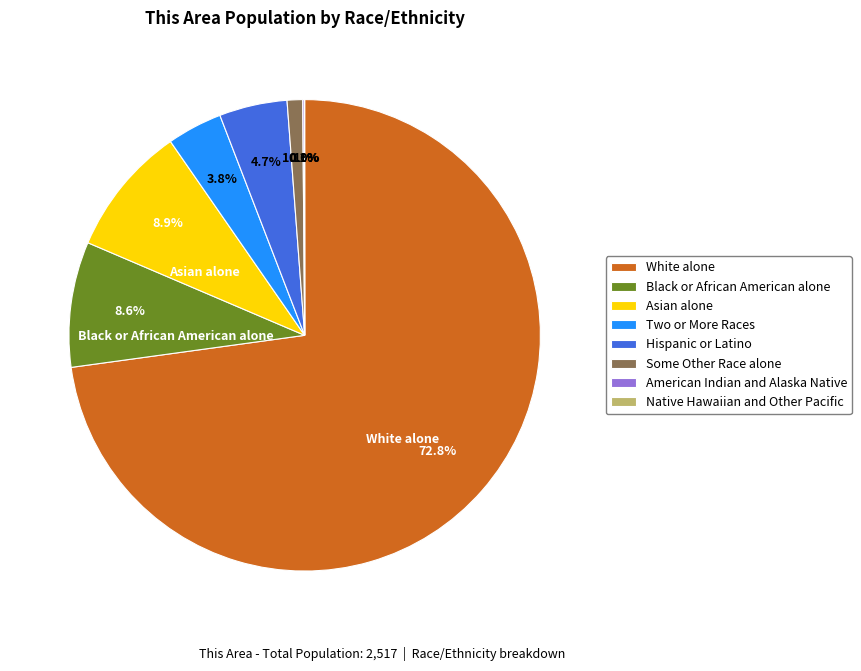

To the nearest percent, what percentage of the pie is White alone?

73%